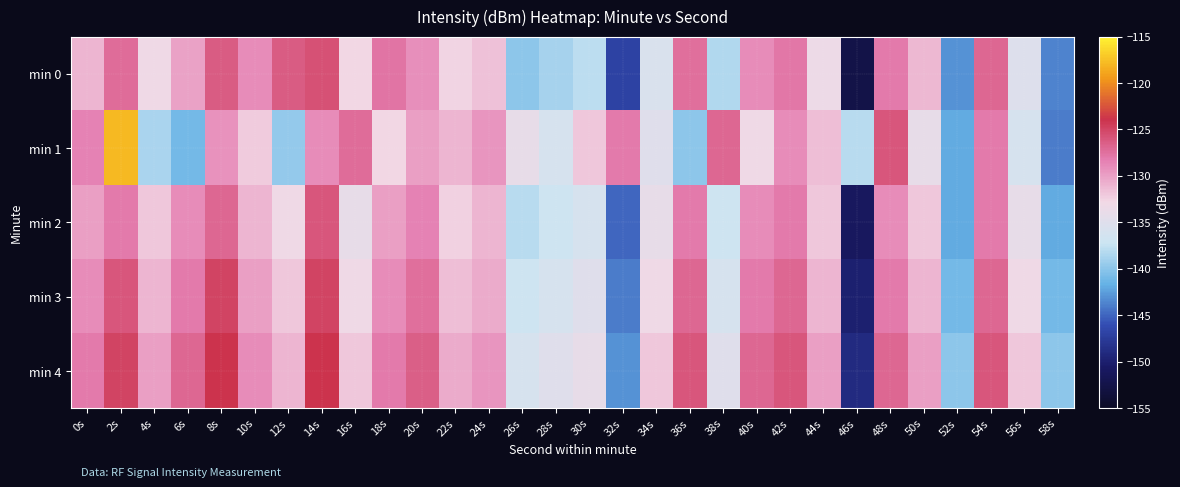

Which has a higher value, 18s or 8s?

8s